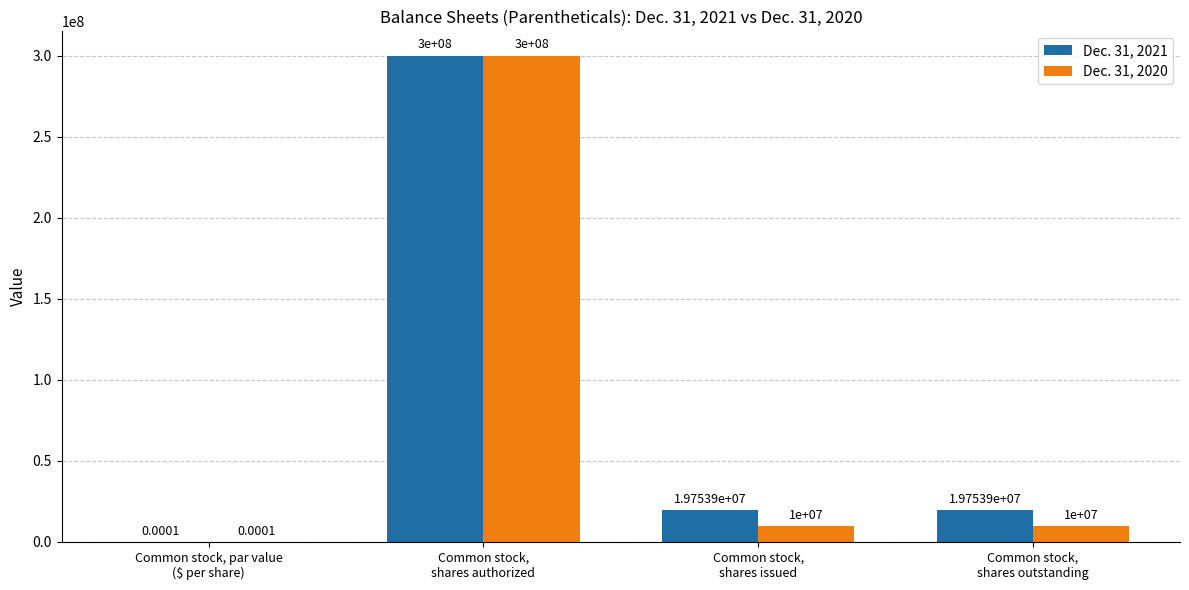

Which series has the largest total across all categories?

Dec. 31, 2021